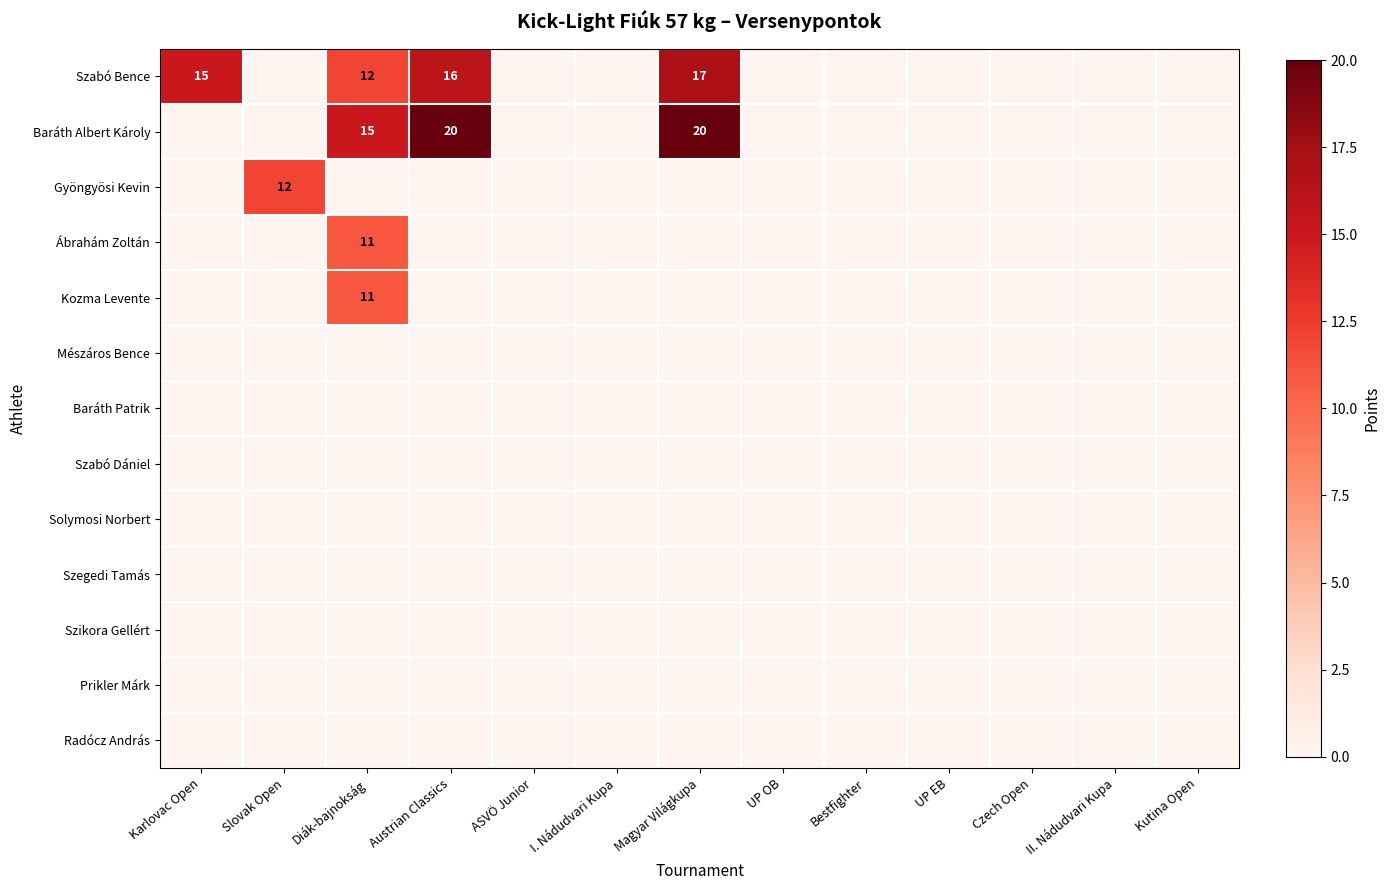

True or false: Szabó Bence has a value of 21 at Diák-bajnokság.

False